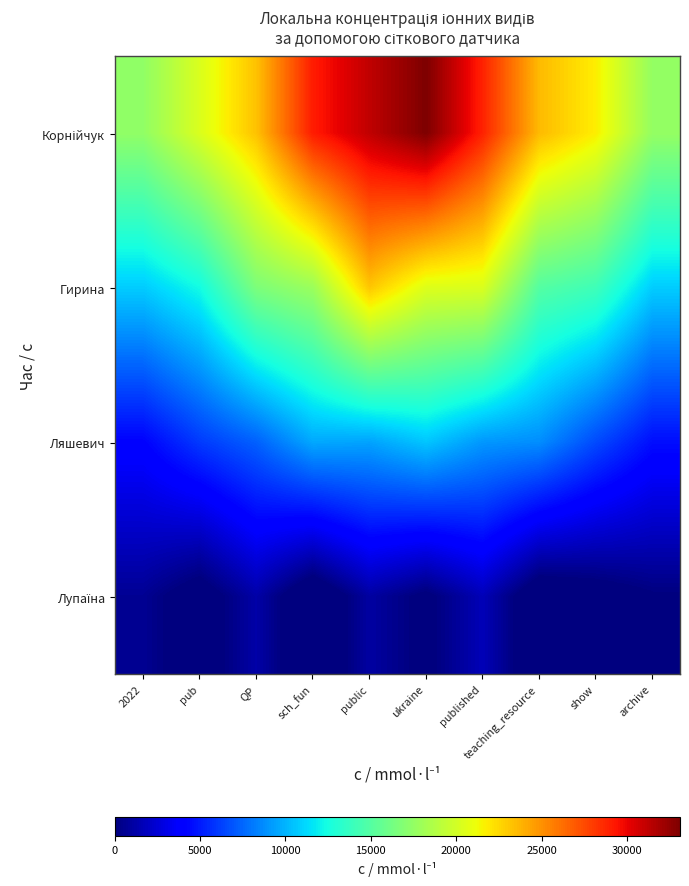

How many data points does each series have?

10